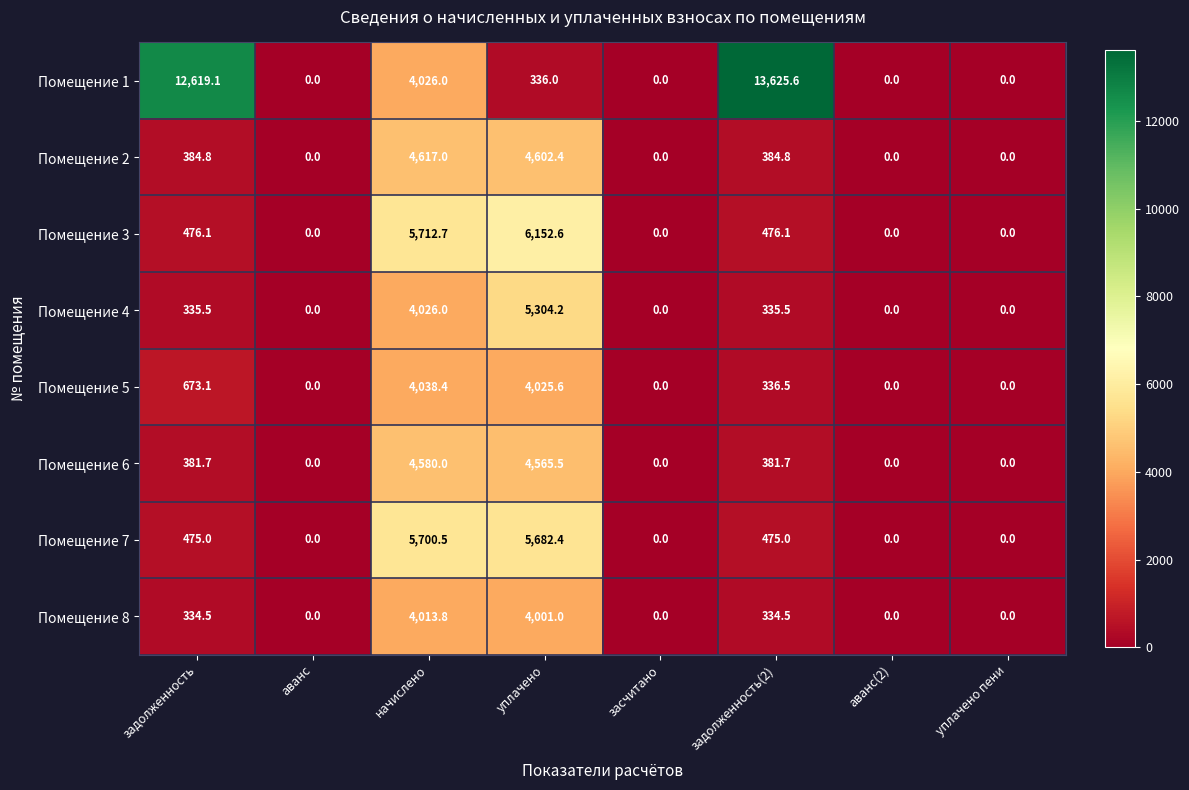

What is the difference between the Помещение 7 values at задолженность(2) and аванс(2)?

475.0